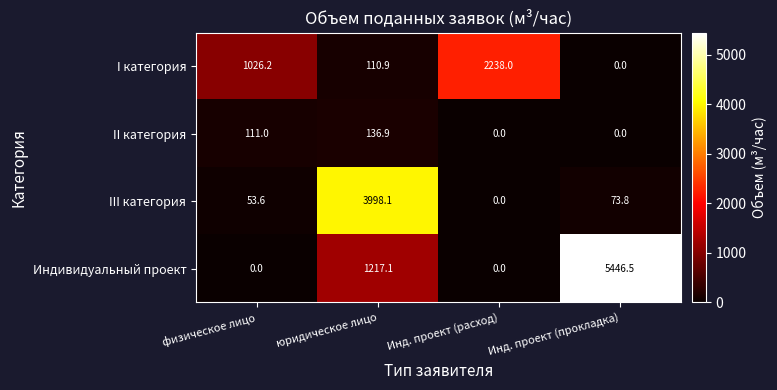

What is the difference between the highest and lowest values at Инд. проект (прокладка)?

5446.5